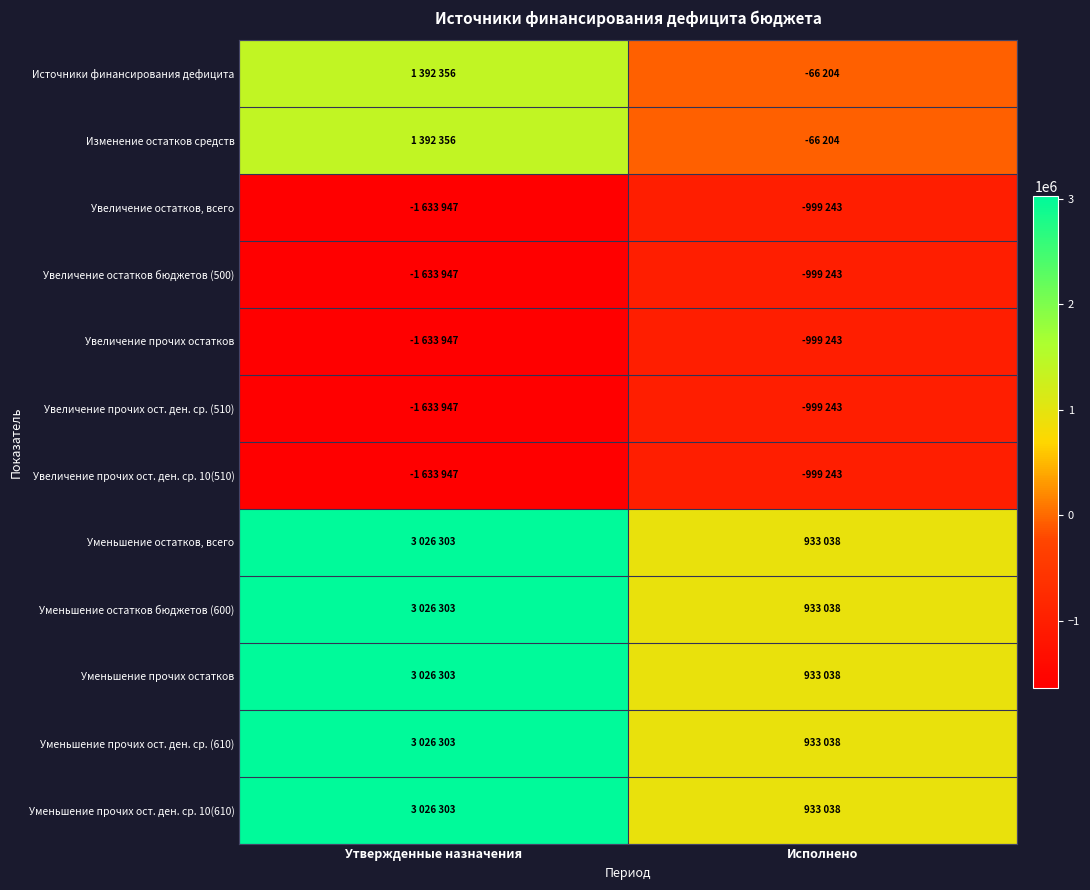

What is the spread (max minus min) of values at Исполнено?

1932281.2